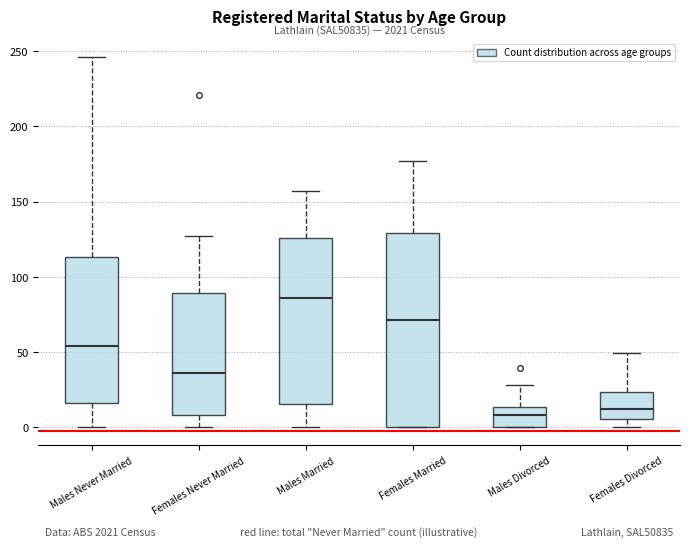

Which box is the tallest, from its lower edge to its upper edge?

Females Married